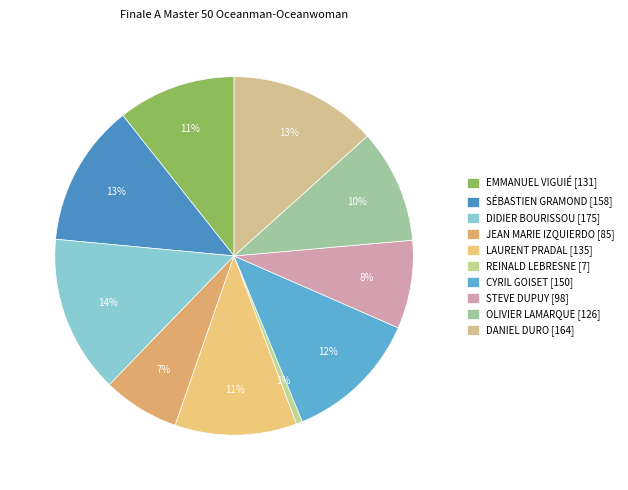

To the nearest percent, what is the average slice percentage?

10%